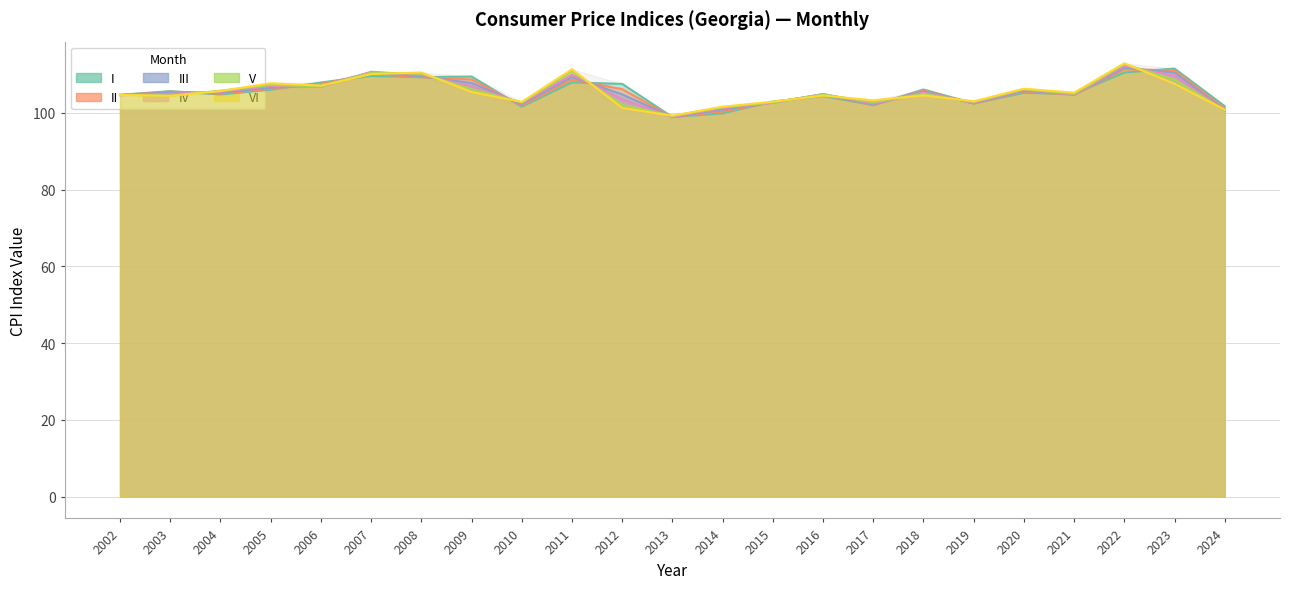

True or false: II has more than 2 points higher than both neighbors.

True